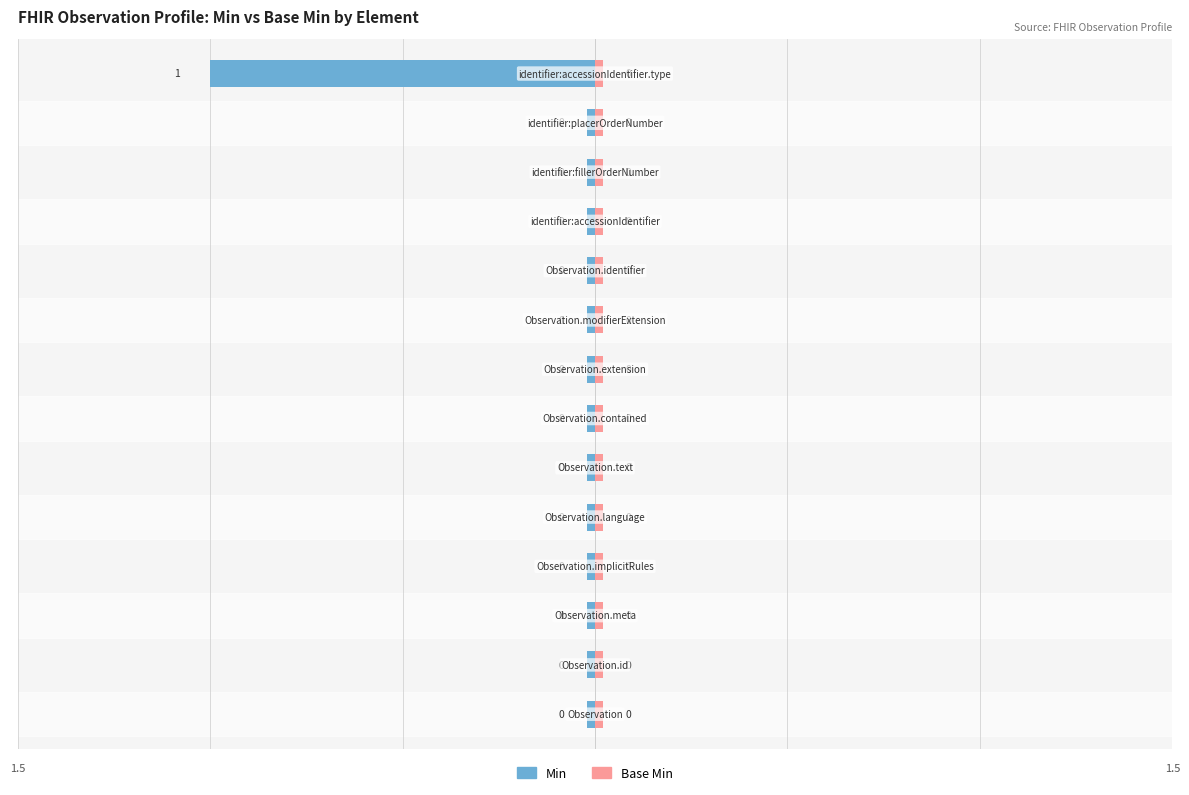

Reading left to right, list all the values displayed in this chart.

Min: 0	0	0	0	0	0	0	0	0	0	0	0	0	1
Base Min: 0	0	0	0	0	0	0	0	0	0	0	0	0	0